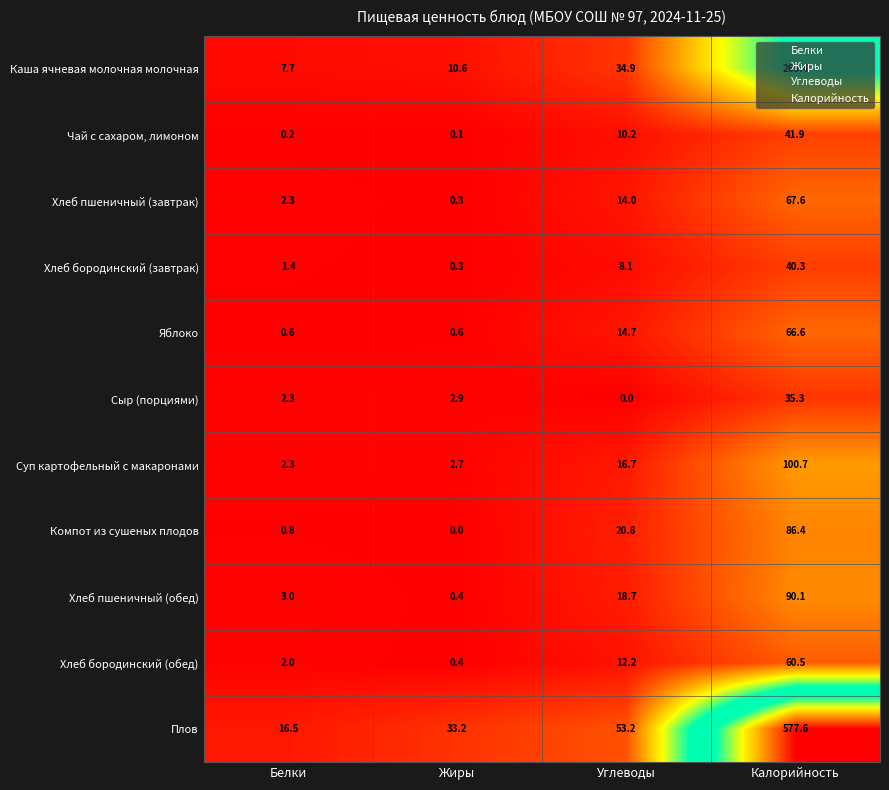

What is the sum of the Хлеб пшеничный (завтрак) values at Углеводы and Белки?

16.3